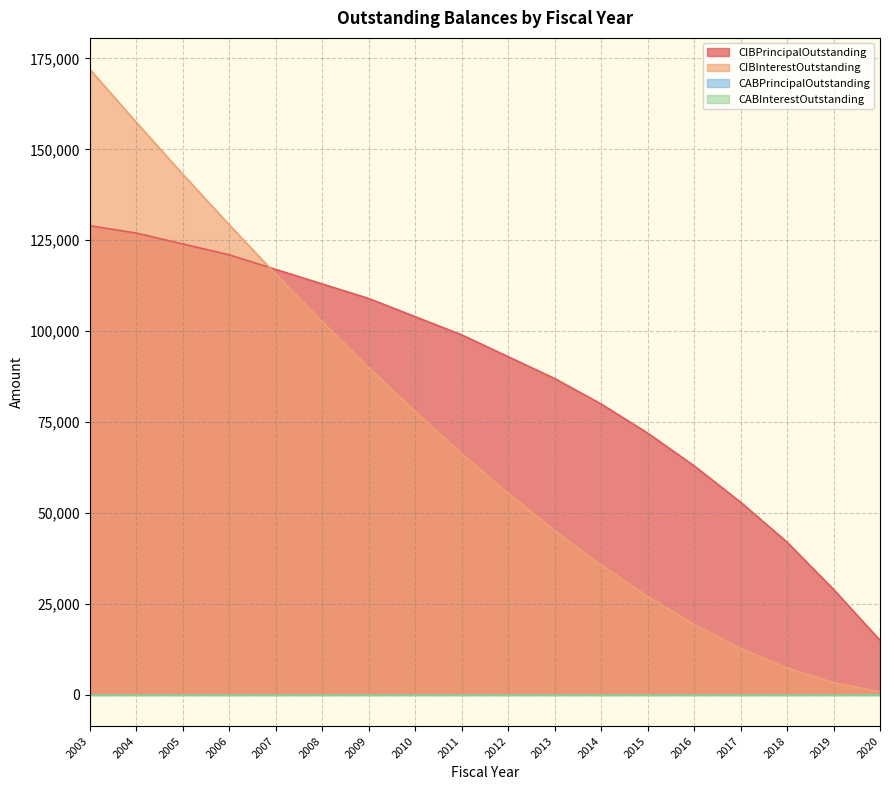

Does the chart have visible grid lines?

Yes